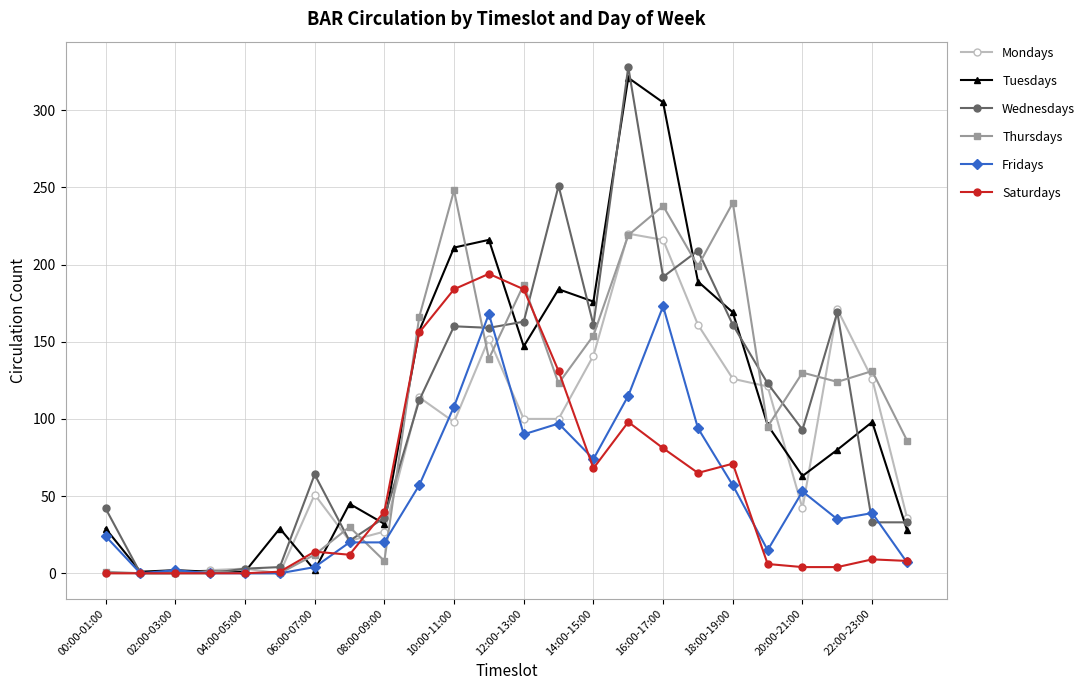

True or false: Thursdays has more than 1 points higher than both neighbors.

True